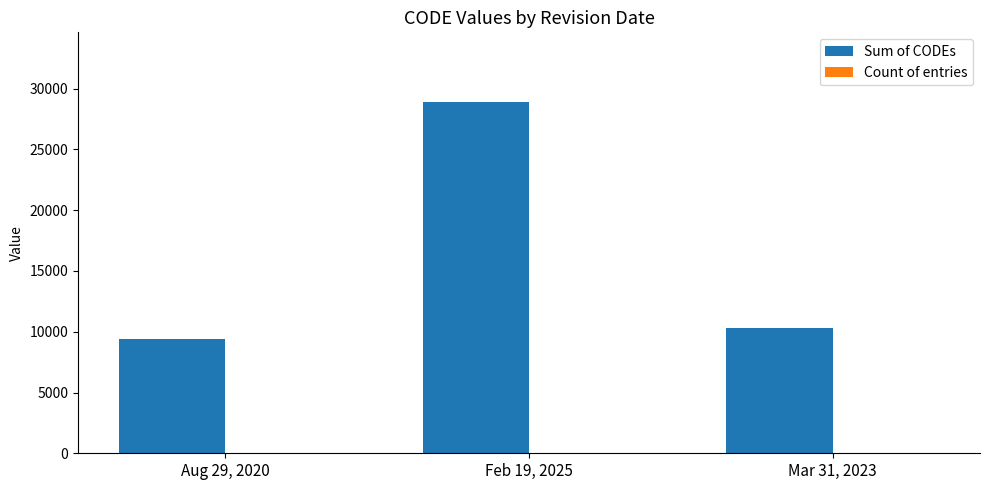

At which category does the chart reach its peak across all series?

Feb 19, 2025